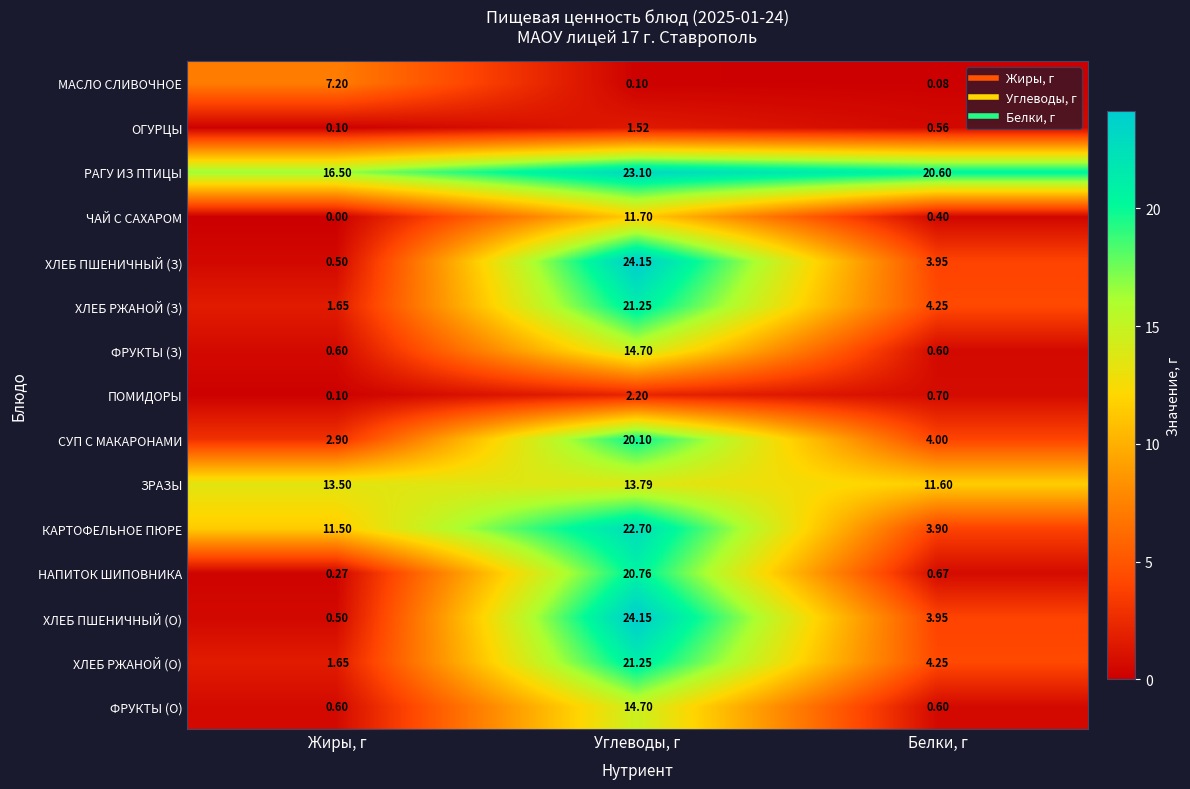

Between Жиры, г and Белки, г, which series saw the biggest shift?

КАРТОФЕЛЬНОЕ ПЮРЕ